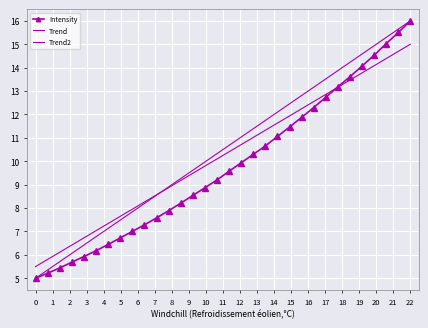

How many data points in Intensity are less than 9?

15